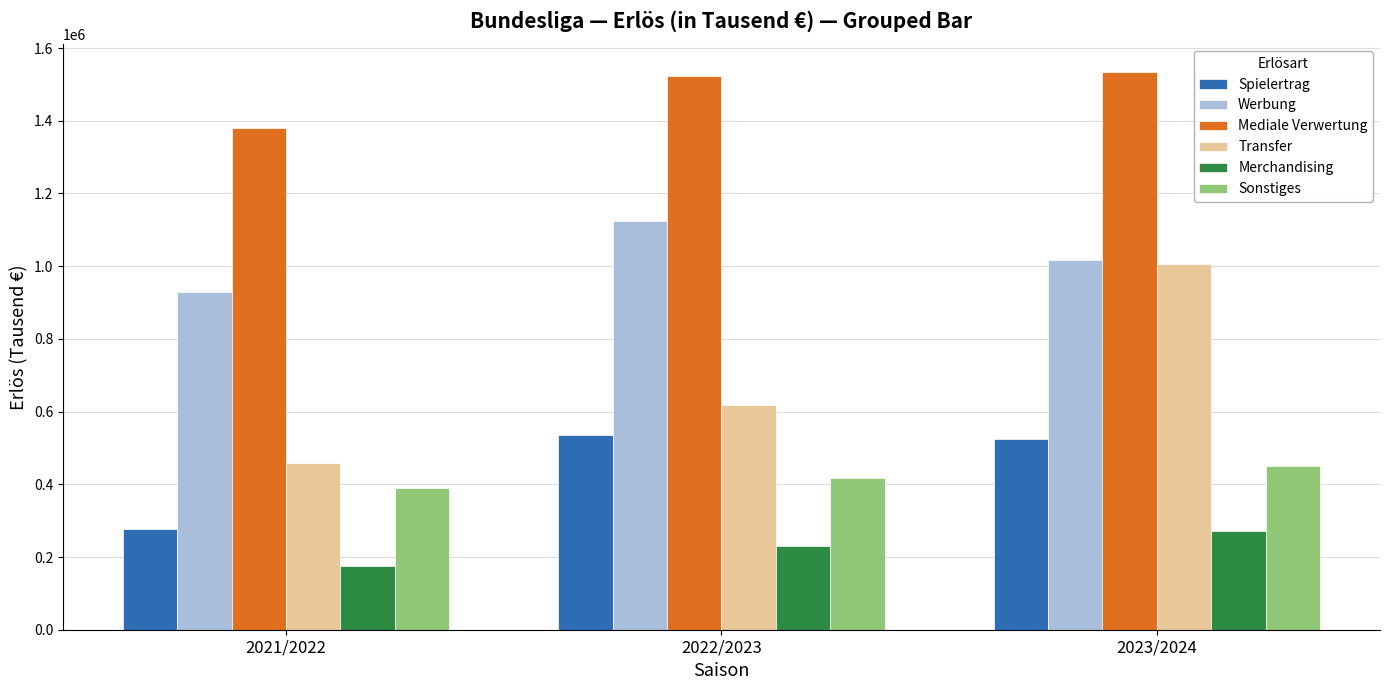

How many bars are there in total?

18